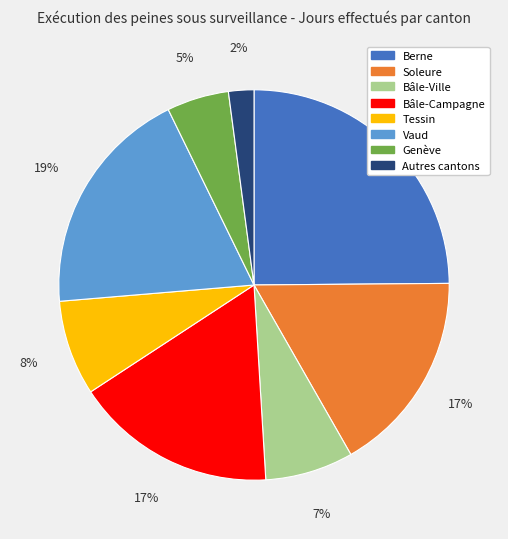

Does any single category account for the majority?

No